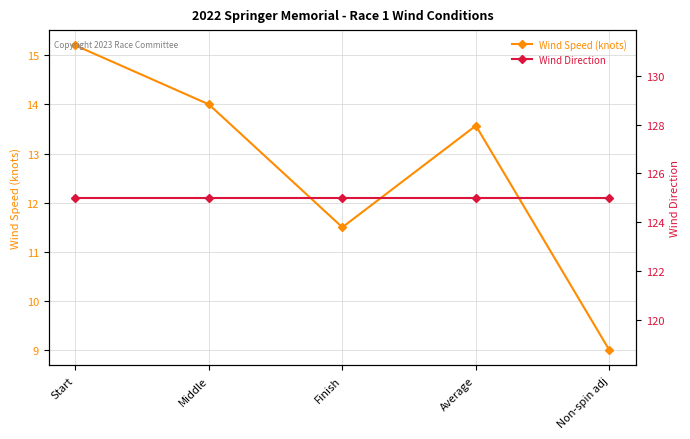

True or false: Wind Direction and Wind Speed (knots) intersect in this chart.

False